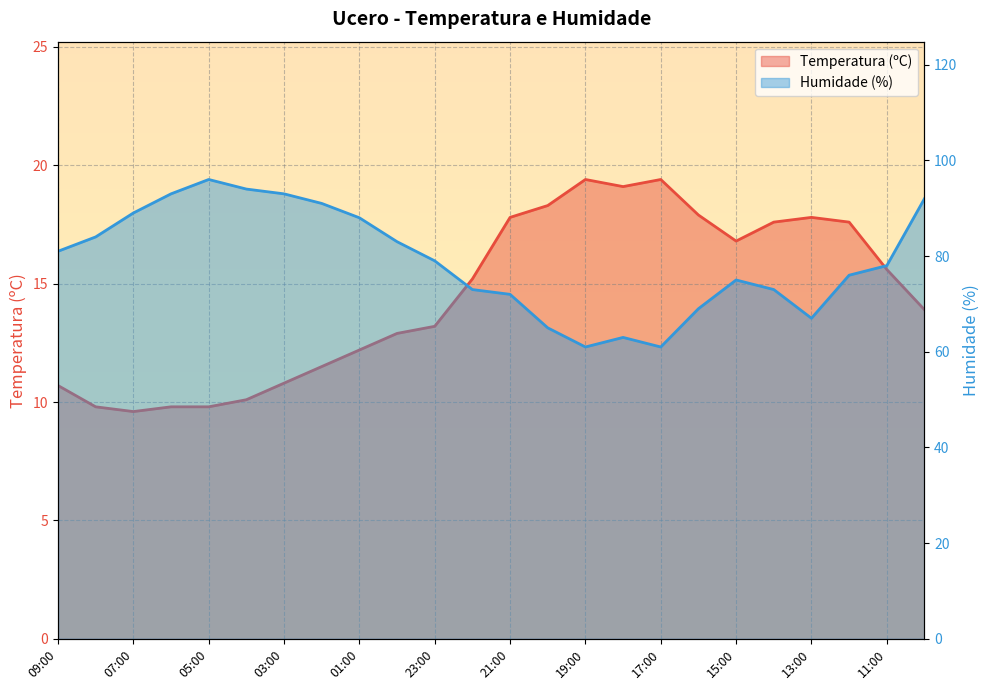

Reading left to right, what are all the values shown in this chart?

Temperatura (ºC): 09:00=10.7	08:00=9.8	07:00=9.6	06:00=9.8	05:00=9.8	04:00=10.1	03:00=10.8	02:00=11.5	01:00=12.2	00:00=12.9	23:00=13.2	22:00=15.2	21:00=17.8	20:00=18.3	19:00=19.4	18:00=19.1	17:00=19.4	16:00=17.9	15:00=16.8	14:00=17.6	13:00=17.8	12:00=17.6	11:00=15.6	10:00=13.9
Humidade (%): 09:00=81.0	08:00=84.0	07:00=89.0	06:00=93.0	05:00=96.0	04:00=94.0	03:00=93.0	02:00=91.0	01:00=88.0	00:00=83.0	23:00=79.0	22:00=73.0	21:00=72.0	20:00=65.0	19:00=61.0	18:00=63.0	17:00=61.0	16:00=69.0	15:00=75.0	14:00=73.0	13:00=67.0	12:00=76.0	11:00=78.0	10:00=92.0